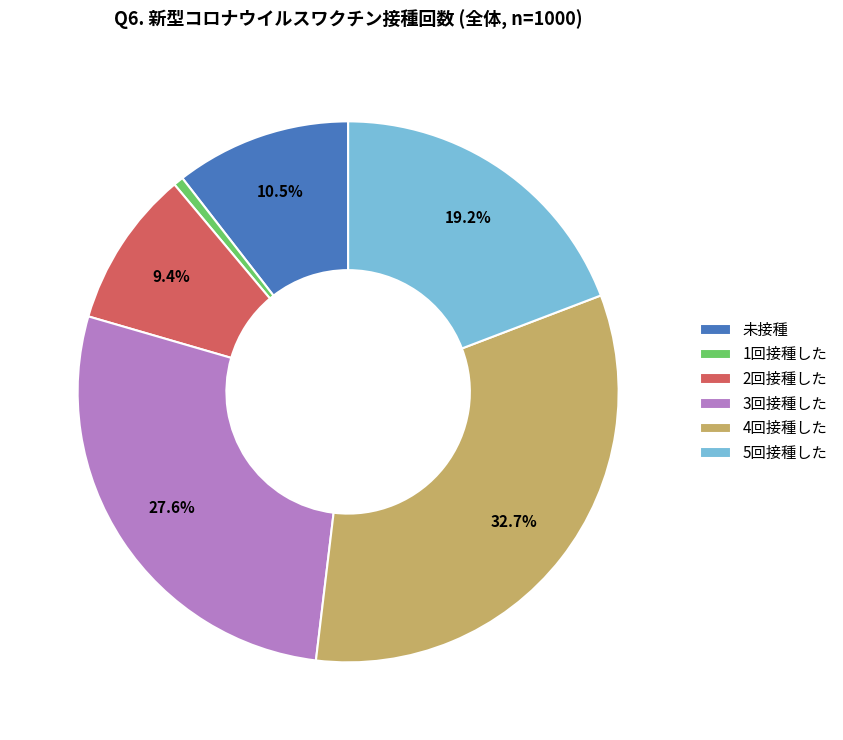

Is 4回接種した the majority of the pie?

No